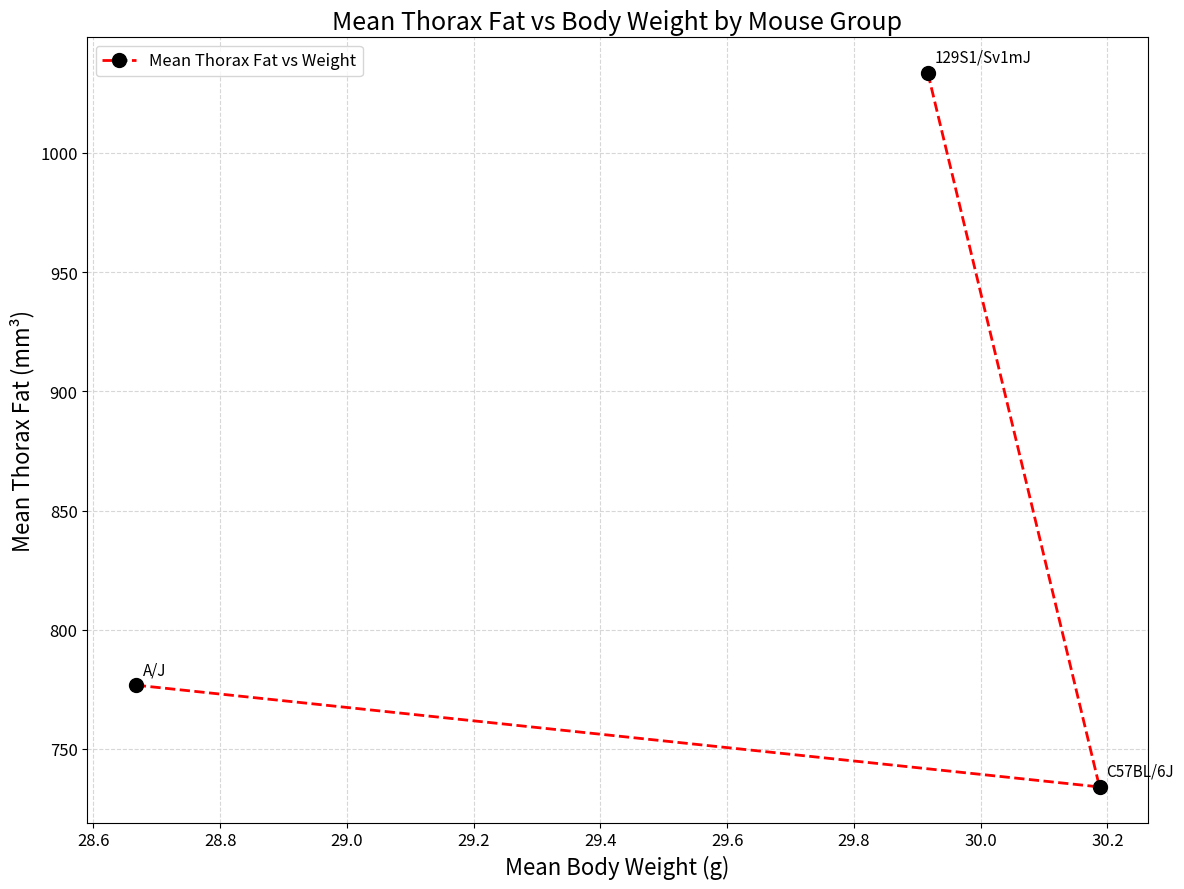

What is the value of the 1st point from the left?

776.8